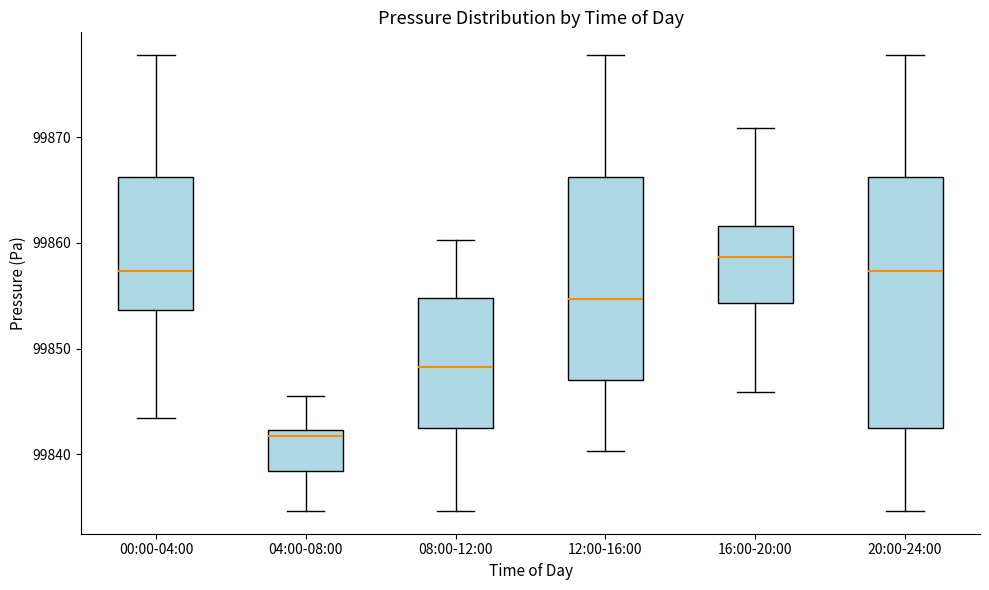

Where does the median line of the box for 08:00-12:00 sit on the y-axis? The values are not printed on the chart, so give them approximately, as read against the axis.

99848